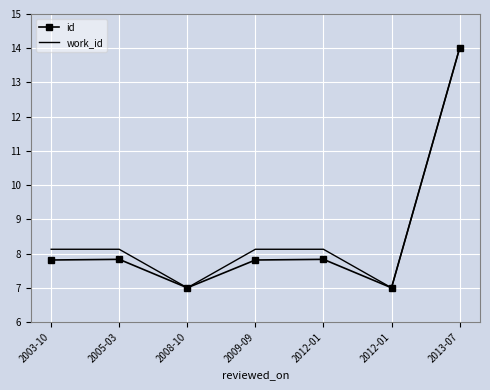

What are all the series names shown in the legend?

id, work_id